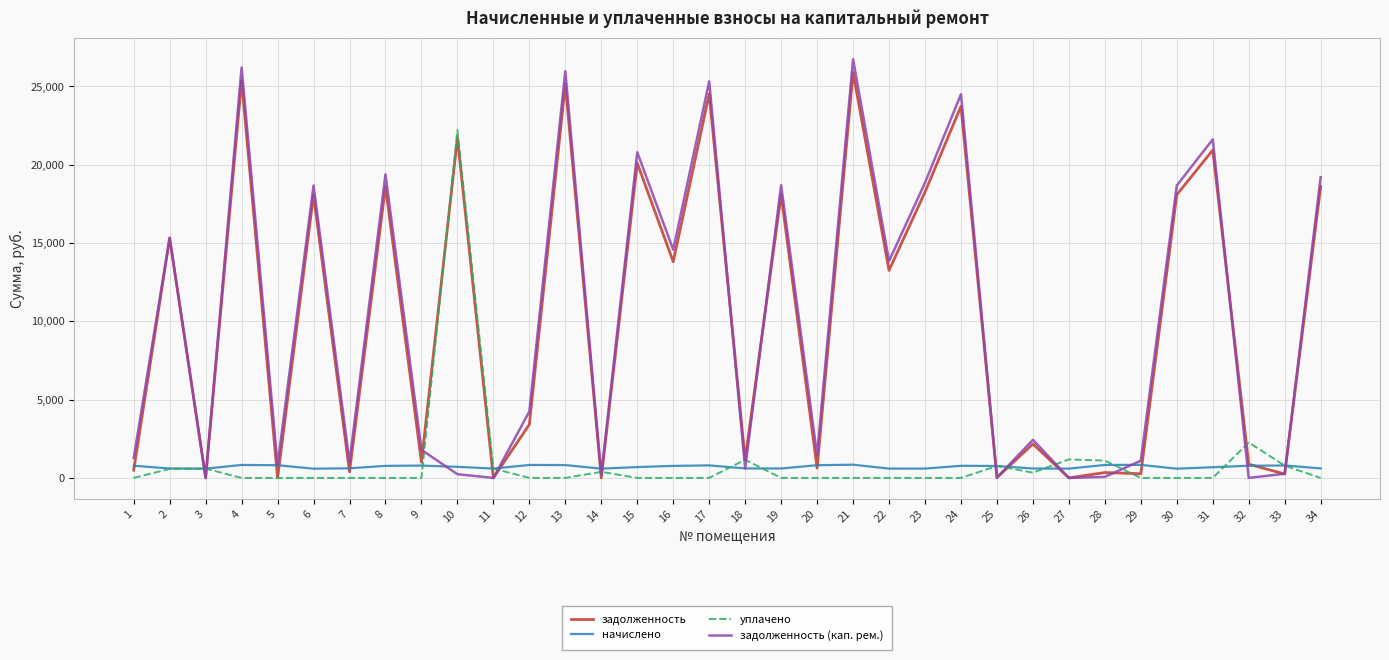

How many distinct data groups are displayed?

4